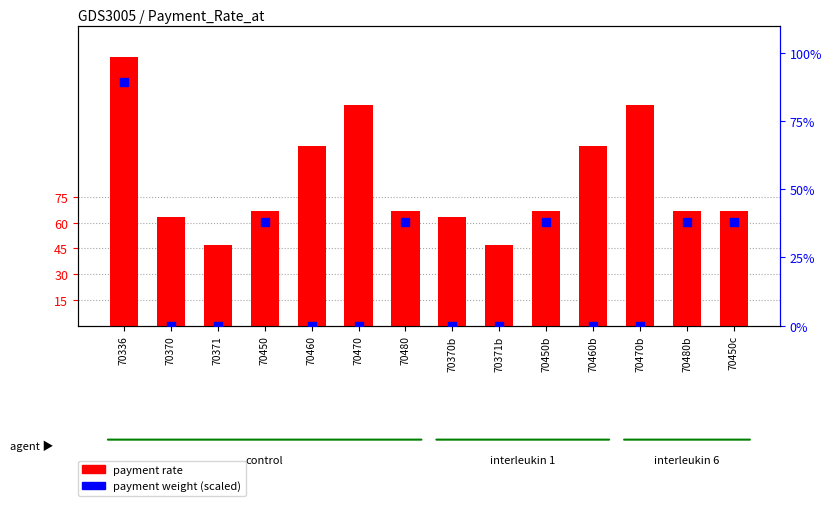

What are all the series names shown in the legend?

payment rate, payment weight (scaled)